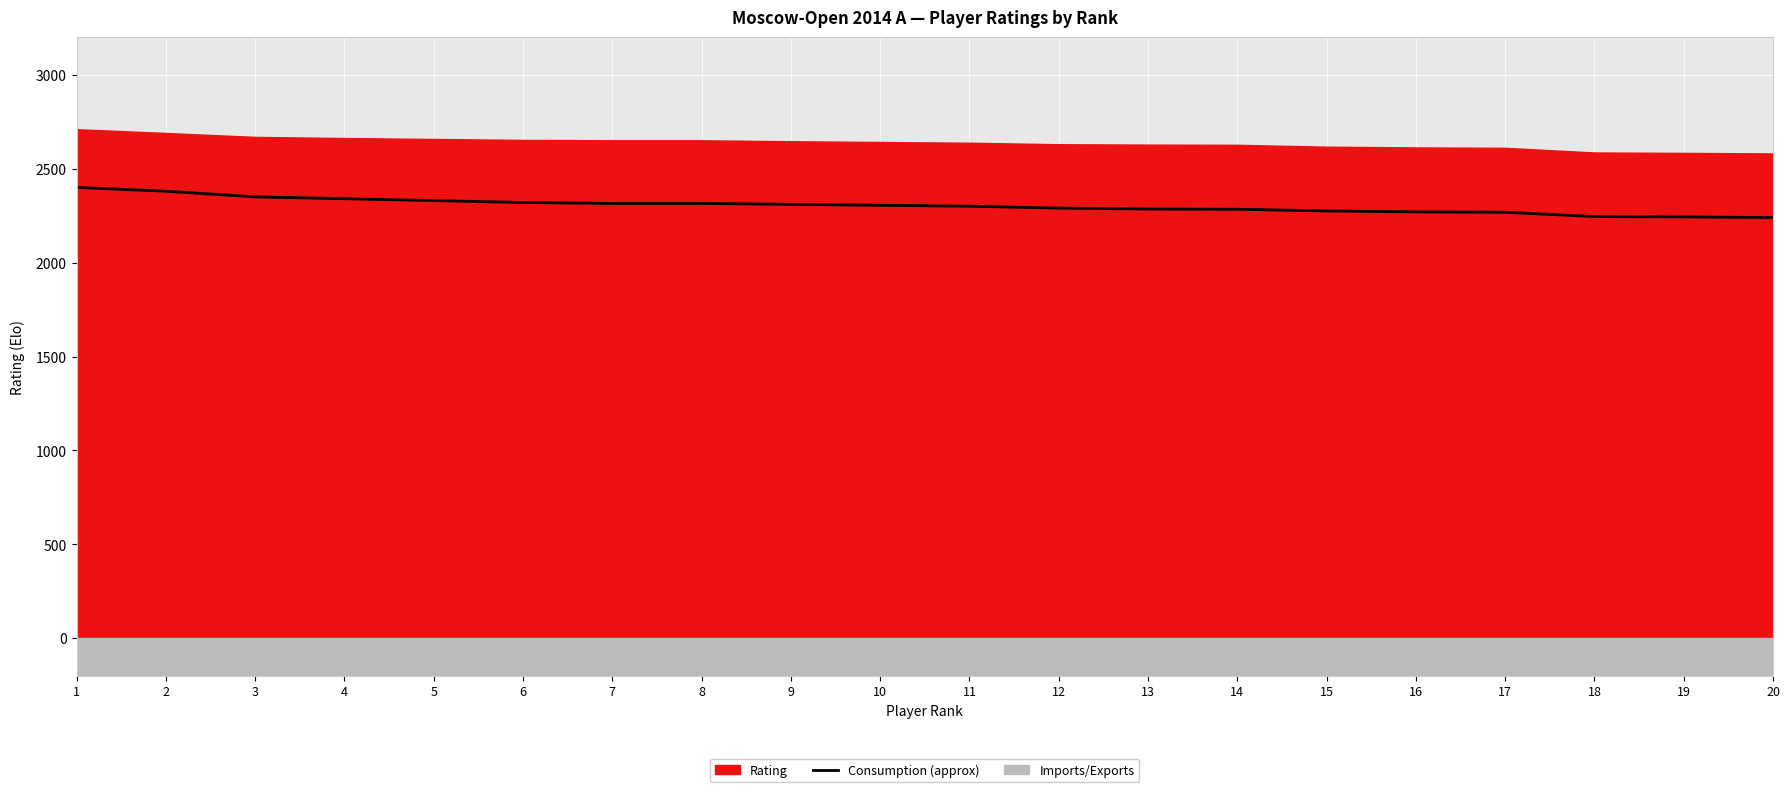

Reading left to right, transcribe all the data shown in this chart.

1=2400	2=2380	3=2350	4=2340	5=2330	6=2320	7=2315	8=2315	9=2310	10=2305	11=2300	12=2290	13=2285	14=2284	15=2275	16=2270	17=2268	18=2245	19=2243	20=2240